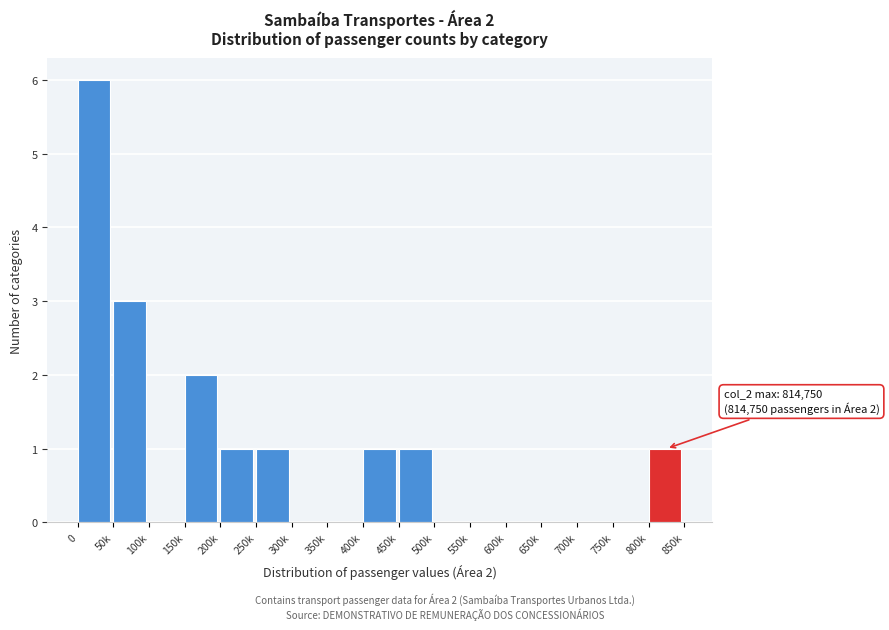

Reading left to right, list all the values displayed in this chart.

0=6	50k=3	100k=0	150k=2	200k=1	250k=1	300k=0	350k=0	400k=1	450k=1	500k=0	550k=0	600k=0	650k=0	700k=0	750k=0	800k=1